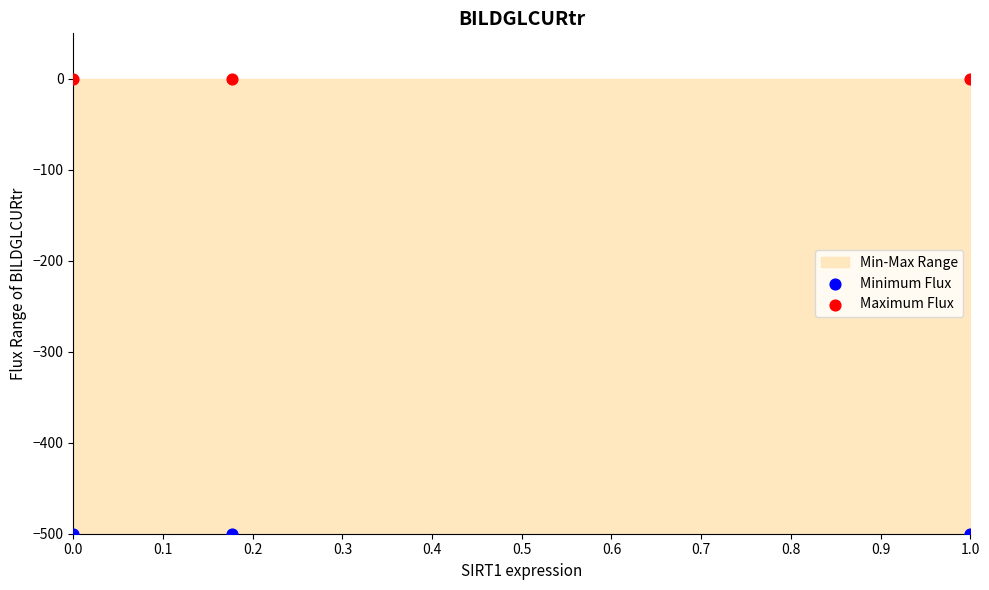

Which series contains the highest Y value?

Maximum Flux